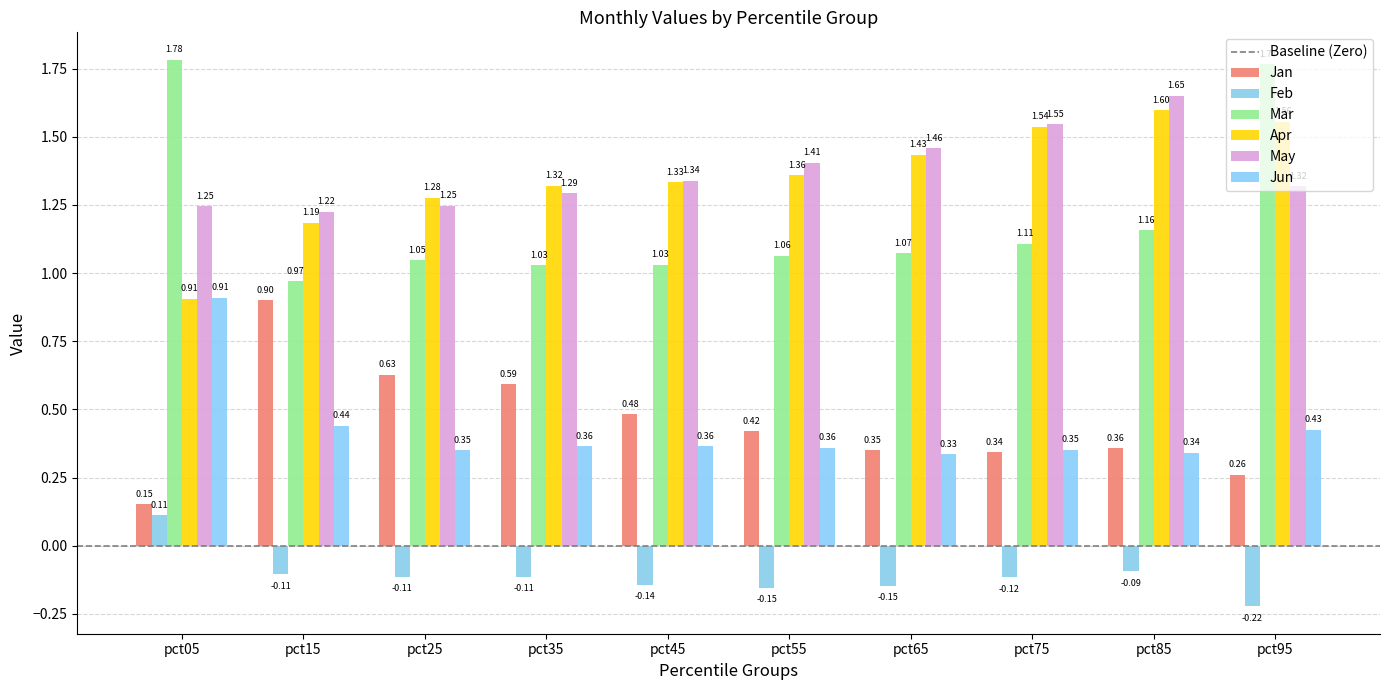

At which label does May reach its peak?

pct85